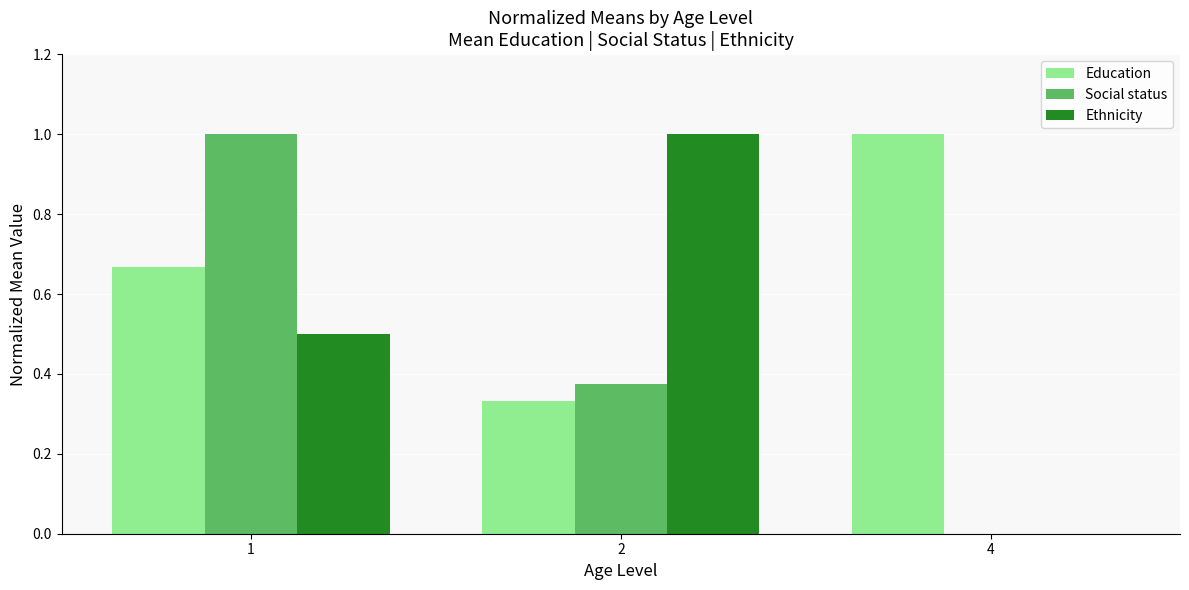

What is the sum of the Social status values at 4 and 1?

1.0